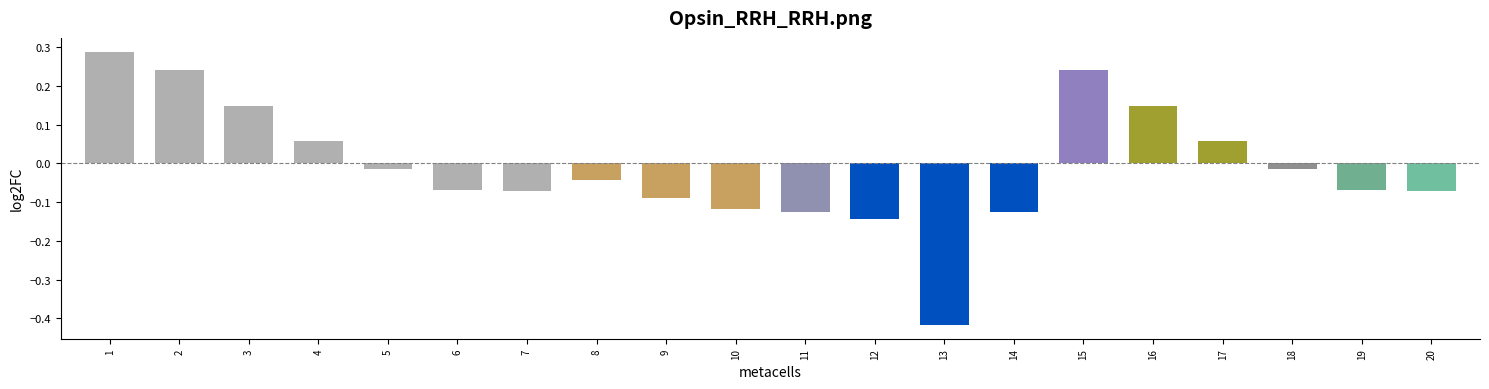

Does the chart contain stacked bars?

No